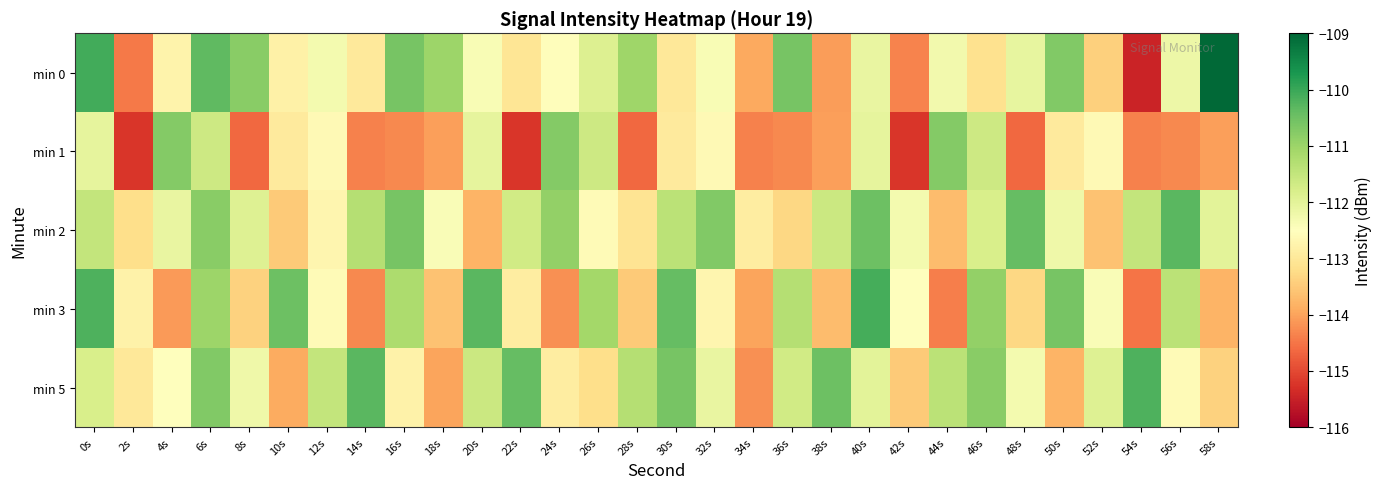

Reading right to left, list all the values displayed in this chart.

min 0: 58s=-109.0	56s=-112.2	54s=-115.5	52s=-113.4	50s=-110.7	48s=-112.1	46s=-113.1	44s=-112.3	42s=-114.4	40s=-112.1	38s=-114.1	36s=-110.6	34s=-113.9	32s=-112.4	30s=-113.0	28s=-111.0	26s=-111.9	24s=-112.5	22s=-113.1	20s=-112.4	18s=-111.0	16s=-110.6	14s=-113.0	12s=-112.3	10s=-112.8	8s=-110.8	6s=-110.3	4s=-112.8	2s=-114.5	0s=-110.1
min 1: 58s=-114.0	56s=-114.3	54s=-114.4	52s=-112.6	50s=-112.9	48s=-114.6	46s=-111.6	44s=-110.7	42s=-115.2	40s=-112.0	38s=-114.0	36s=-114.3	34s=-114.4	32s=-112.6	30s=-112.9	28s=-114.6	26s=-111.6	24s=-110.7	22s=-115.2	20s=-112.0	18s=-114.0	16s=-114.3	14s=-114.4	12s=-112.6	10s=-112.9	8s=-114.6	6s=-111.6	4s=-110.7	2s=-115.2	0s=-112.0
min 2: 58s=-112.0	56s=-110.3	54s=-111.5	52s=-113.6	50s=-112.2	48s=-110.4	46s=-111.8	44s=-113.7	42s=-112.3	40s=-110.5	38s=-111.6	36s=-113.3	34s=-112.9	32s=-110.7	30s=-111.4	28s=-113.1	26s=-112.6	24s=-110.9	22s=-111.7	20s=-113.8	18s=-112.4	16s=-110.6	14s=-111.3	12s=-112.7	10s=-113.5	8s=-111.9	6s=-110.8	4s=-112.1	2s=-113.2	0s=-111.5
min 3: 58s=-113.8	56s=-111.4	54s=-114.5	52s=-112.4	50s=-110.6	48s=-113.3	46s=-110.9	44s=-114.4	42s=-112.5	40s=-110.1	38s=-113.7	36s=-111.3	34s=-114.0	32s=-112.7	30s=-110.4	28s=-113.5	26s=-111.1	24s=-114.2	22s=-112.9	20s=-110.3	18s=-113.6	16s=-111.2	14s=-114.3	12s=-112.6	10s=-110.5	8s=-113.4	6s=-111.0	4s=-114.1	2s=-112.8	0s=-110.2
min 5: 58s=-113.4	56s=-112.6	54s=-110.2	52s=-111.9	50s=-113.8	48s=-112.3	46s=-110.8	44s=-111.4	42s=-113.5	40s=-112.0	38s=-110.5	36s=-111.7	34s=-114.2	32s=-112.1	30s=-110.6	28s=-111.3	26s=-113.2	24s=-112.9	22s=-110.4	20s=-111.6	18s=-114.0	16s=-112.8	14s=-110.3	12s=-111.5	10s=-113.9	8s=-112.2	6s=-110.7	4s=-112.5	2s=-113.0	0s=-111.8